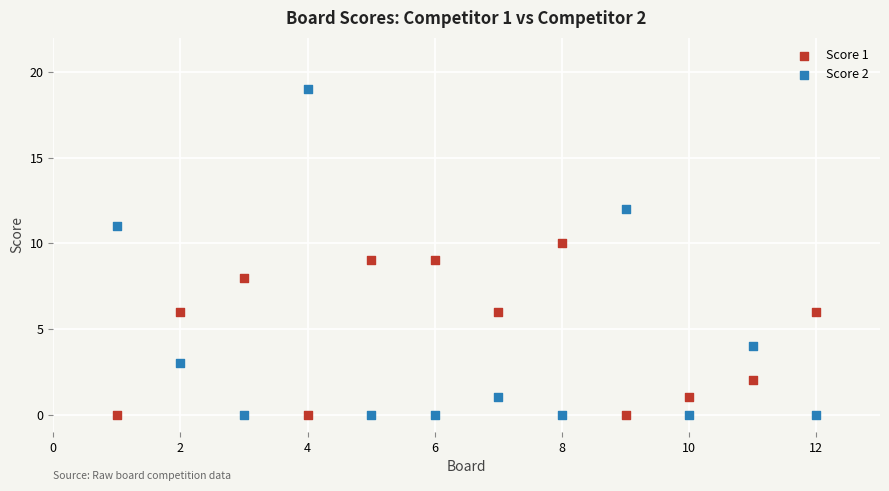

What are all the series names shown in the legend?

Score 1, Score 2